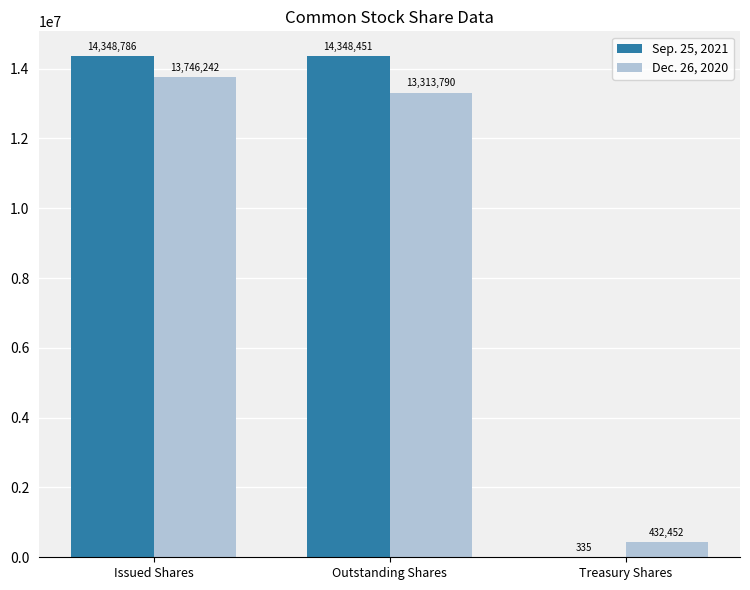

What value does the Dec. 26, 2020 series have at Issued Shares, to the nearest 10?

13746240